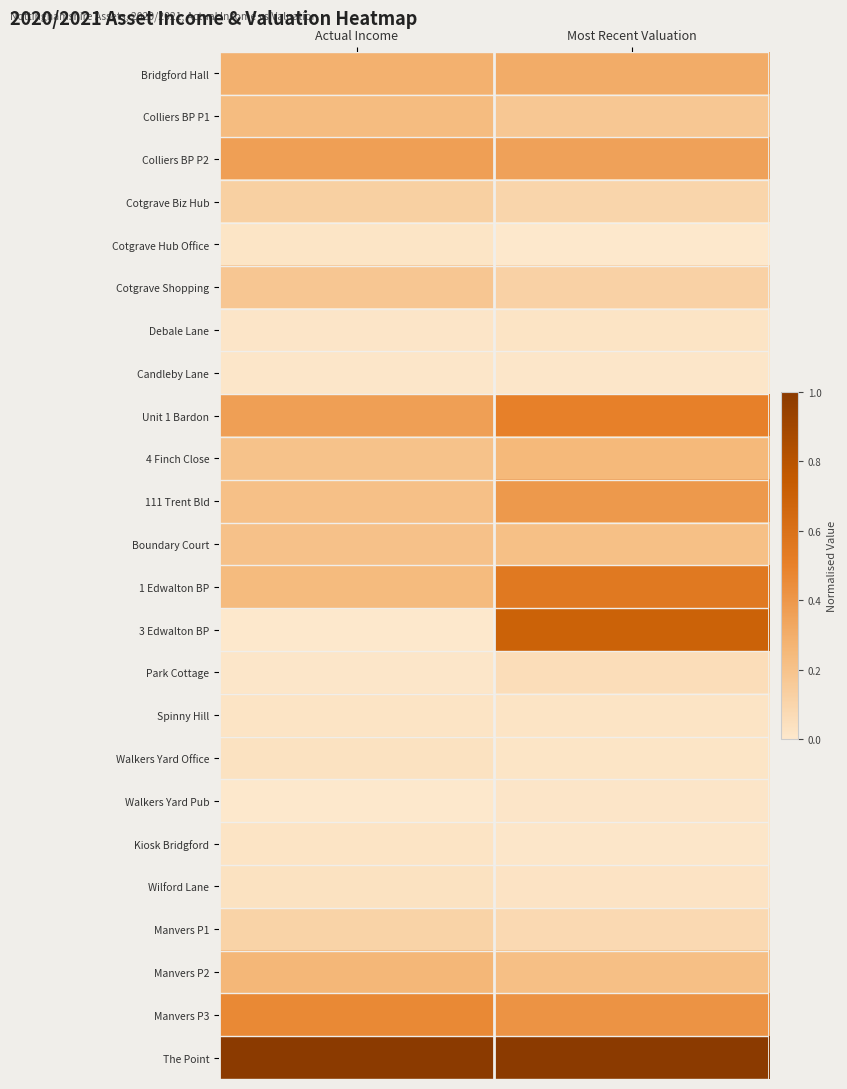

Which series has the largest total across all categories?

The Point